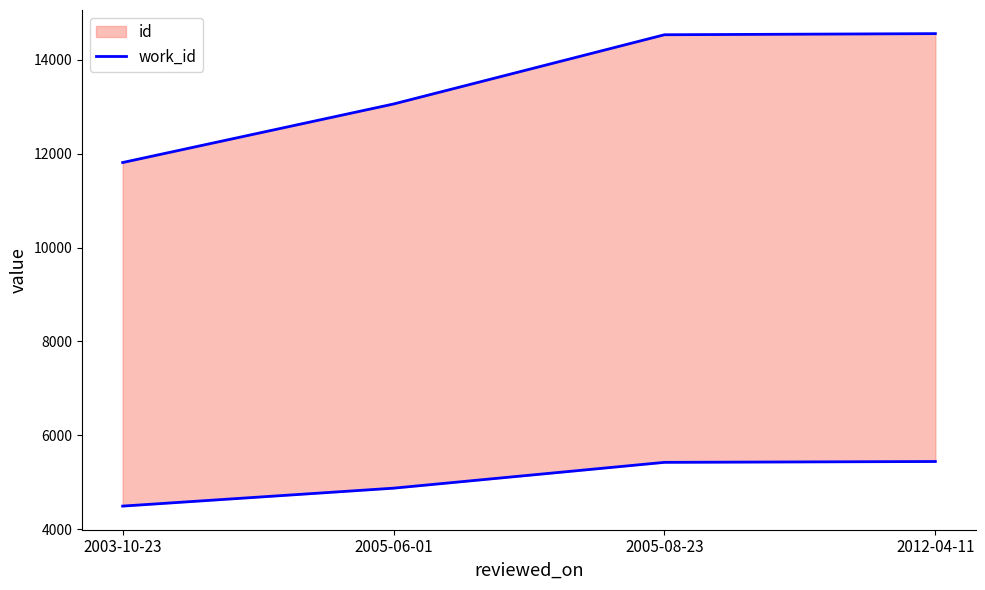

What is the difference between the values at 2005-08-23 and 2003-10-23?

932